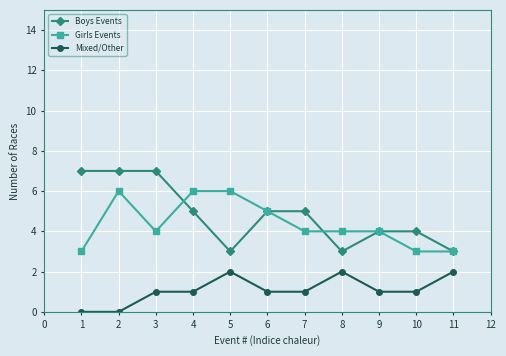

Rank the series at 10 from highest to lowest value.

Boys Events, Girls Events, Mixed/Other